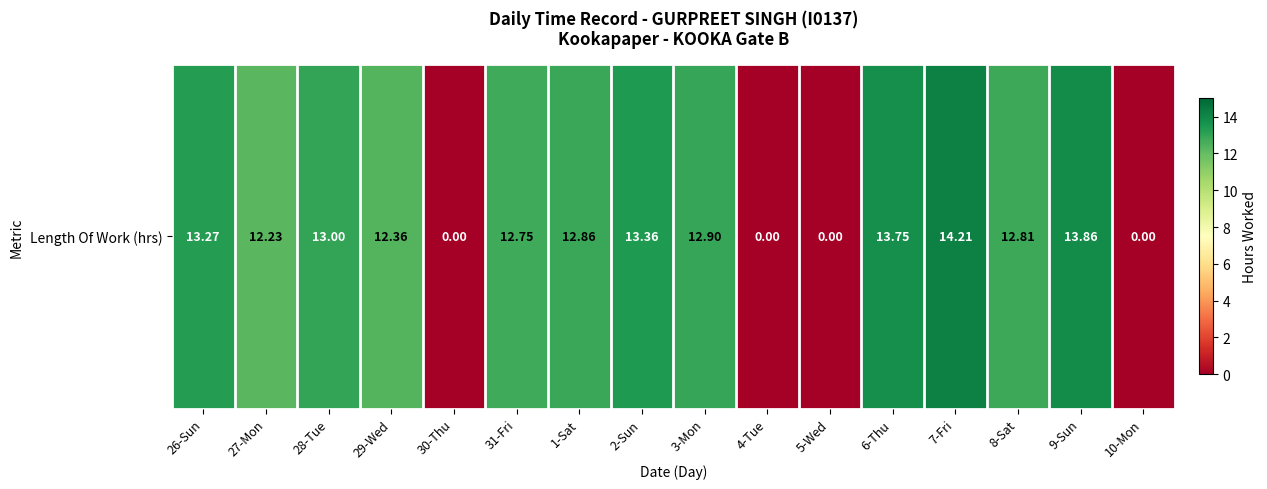

At which label does the data first exceed 12?

26-Sun